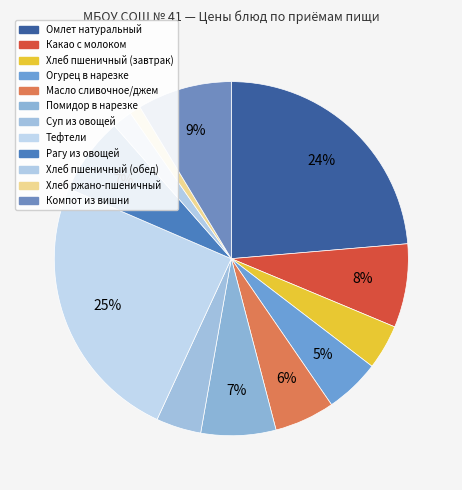

Count the number of slices in the pie.

12